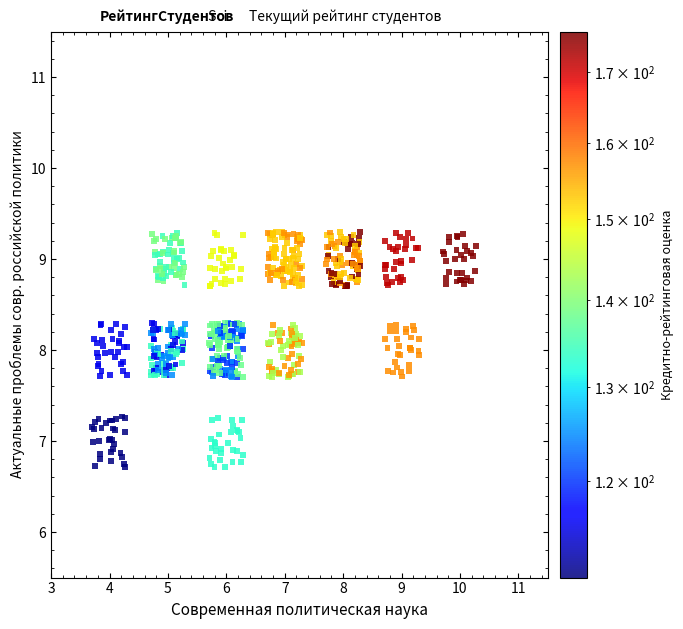

What is the range of Y values (max minus min)?

2.6